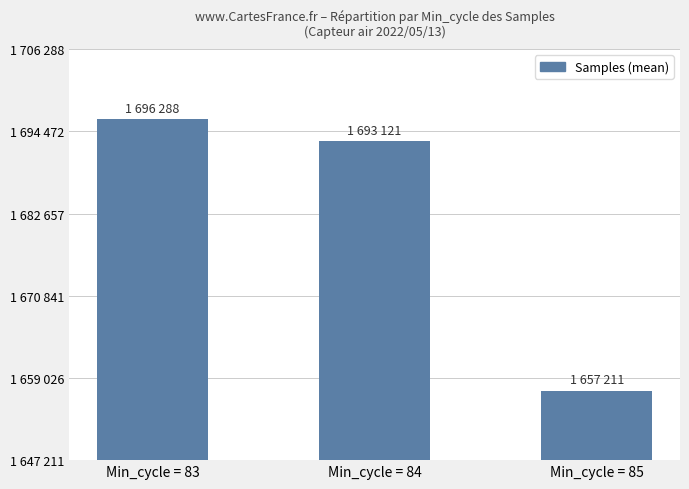

Are the bars horizontal?

No